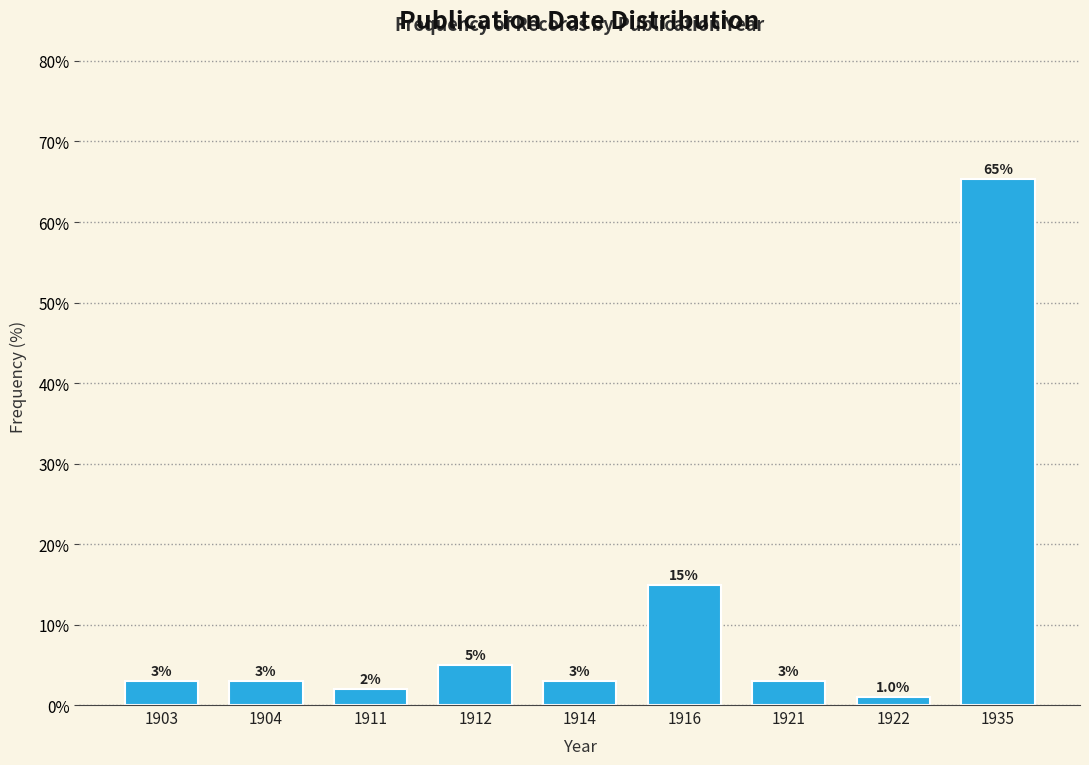

Reading left to right, extract all data points from this chart.

3.0	3.0	2.0	5.0	3.0	14.9	3.0	1.0	65.3